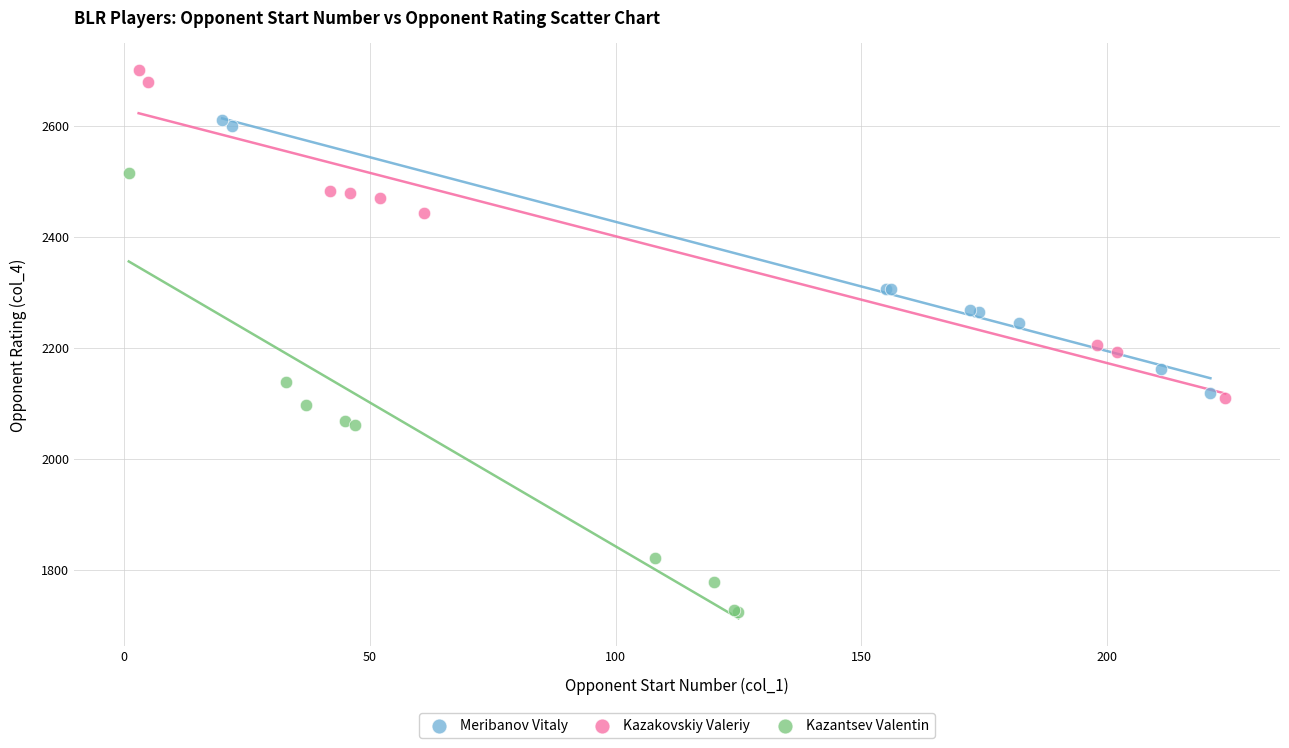

What are all the series names shown in the legend?

Meribanov Vitaly, Kazakovskiy Valeriy, Kazantsev Valentin